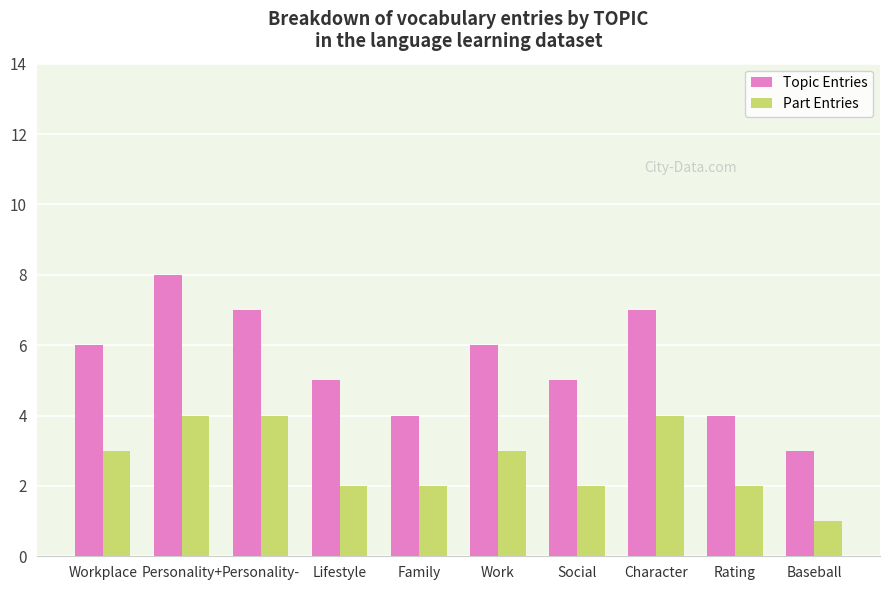

Which category has the lowest value in the Topic Entries series?

Baseball